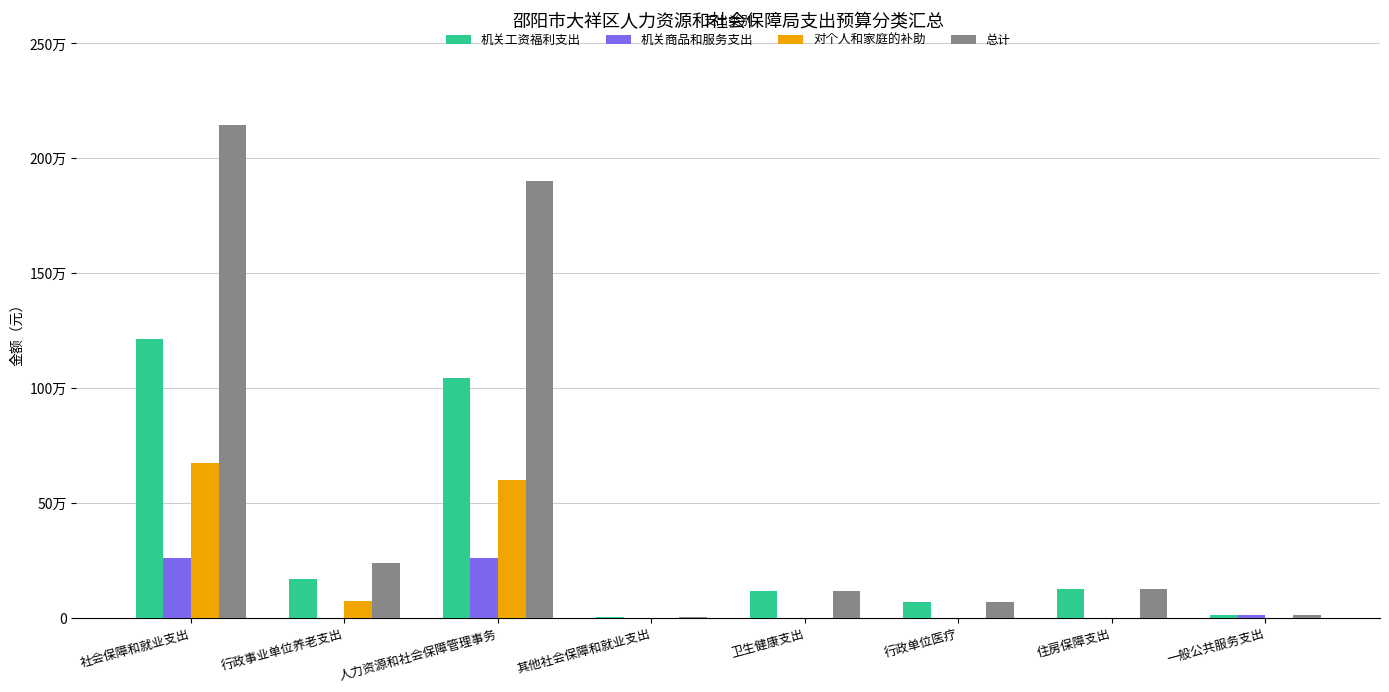

Are the bars grouped side by side (vs. stacked)?

Yes